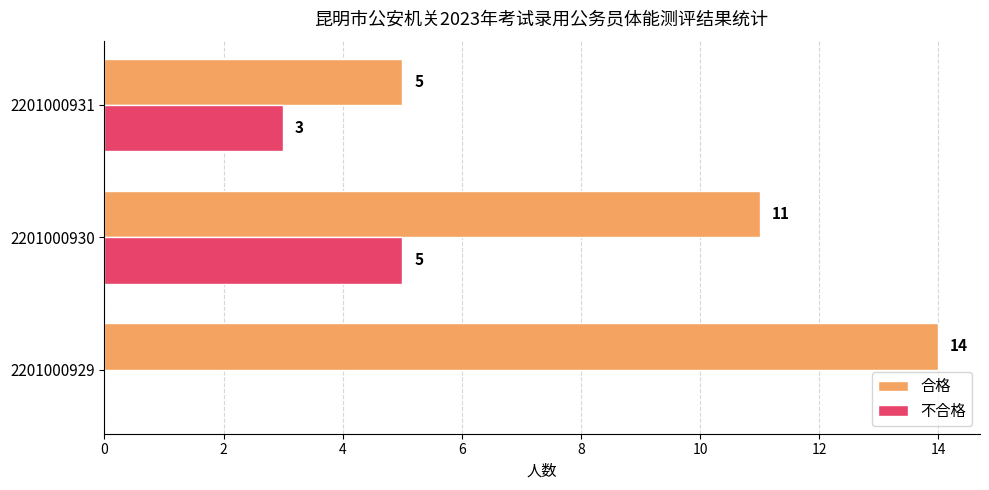

What is the maximum value shown in the chart?

14